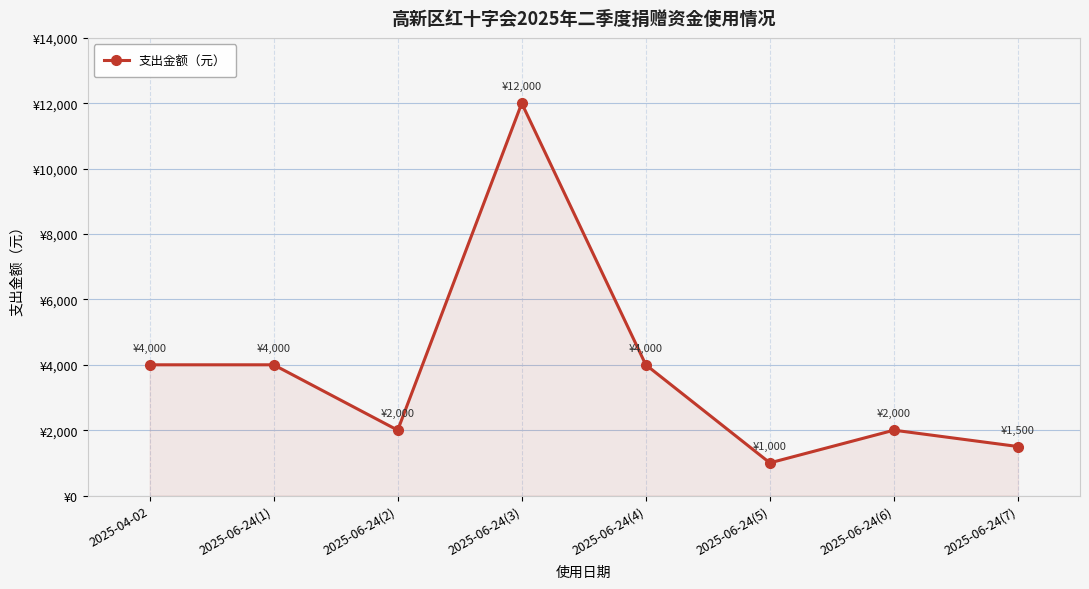

Does the chart have visible grid lines?

Yes